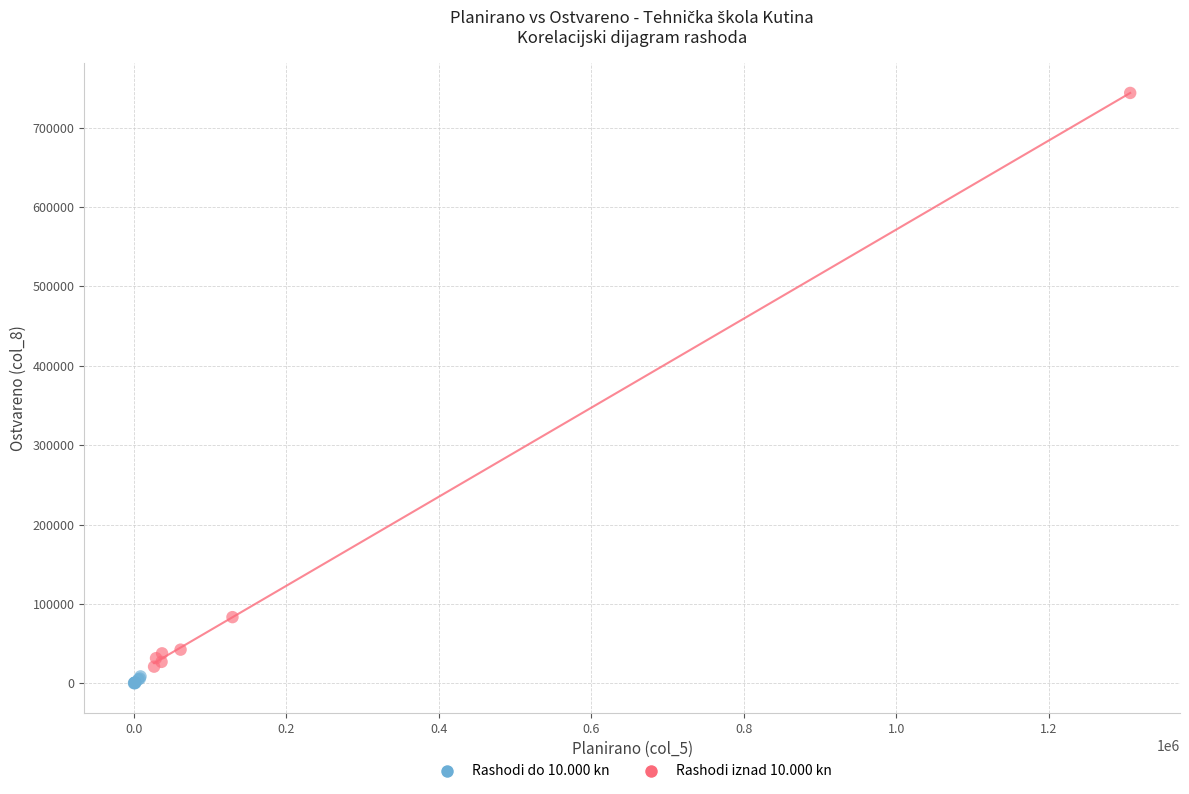

Which series has the widest spread of Y values?

Rashodi iznad 10.000 kn